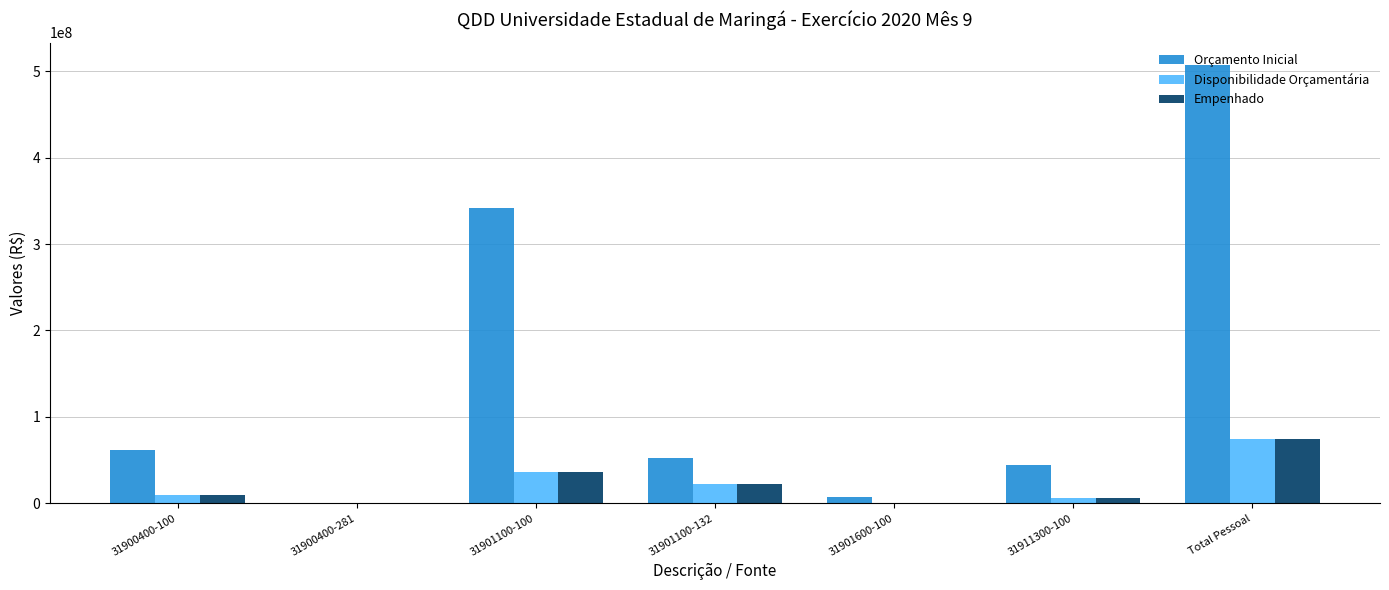

What are all the series names shown in the legend?

Orçamento Inicial, Disponibilidade Orçamentária, Empenhado